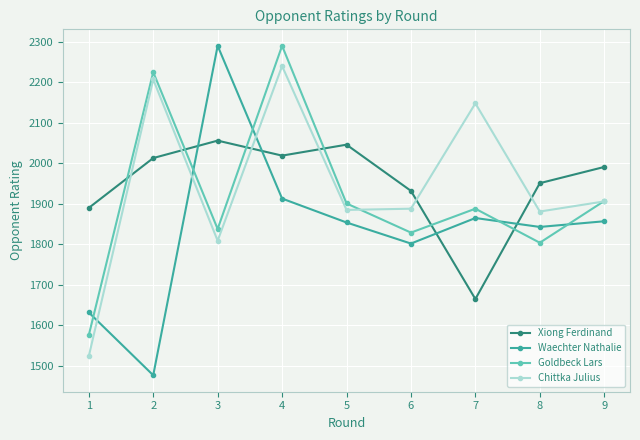

True or false: Chittka Julius has more than 2 points higher than both neighbors.

True